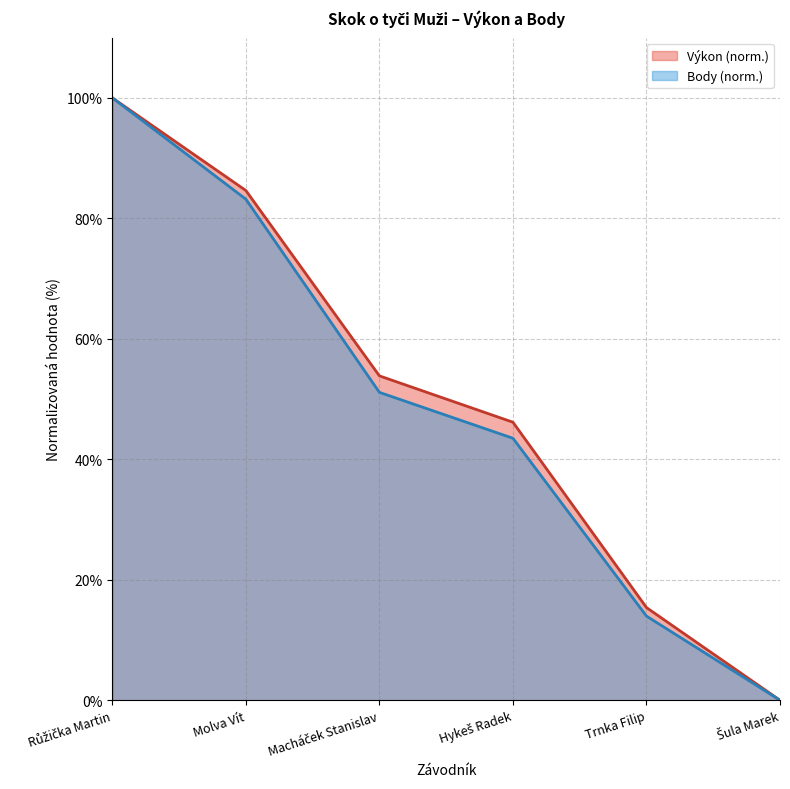

What is the difference between the Body values at Šula Marek and Růžička Martin?

100.0